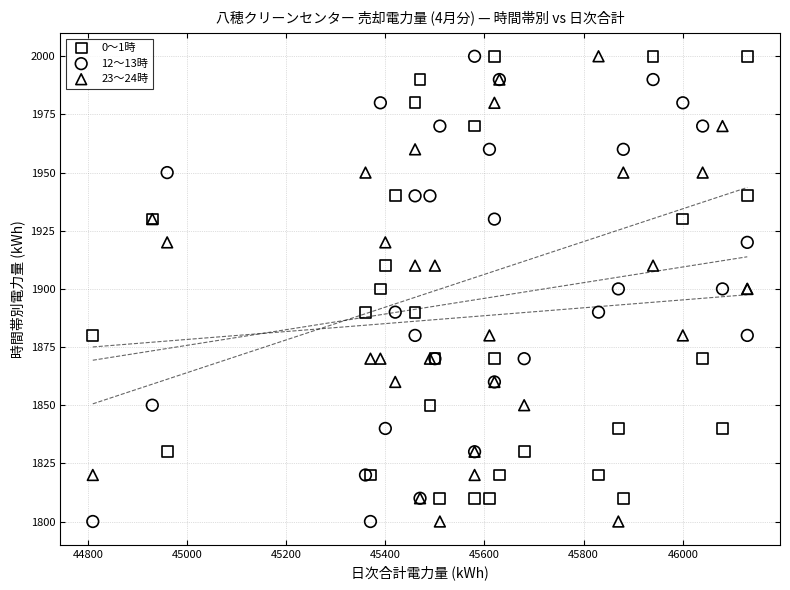

What is the X range (max minus min) for the scatter plot?

1320